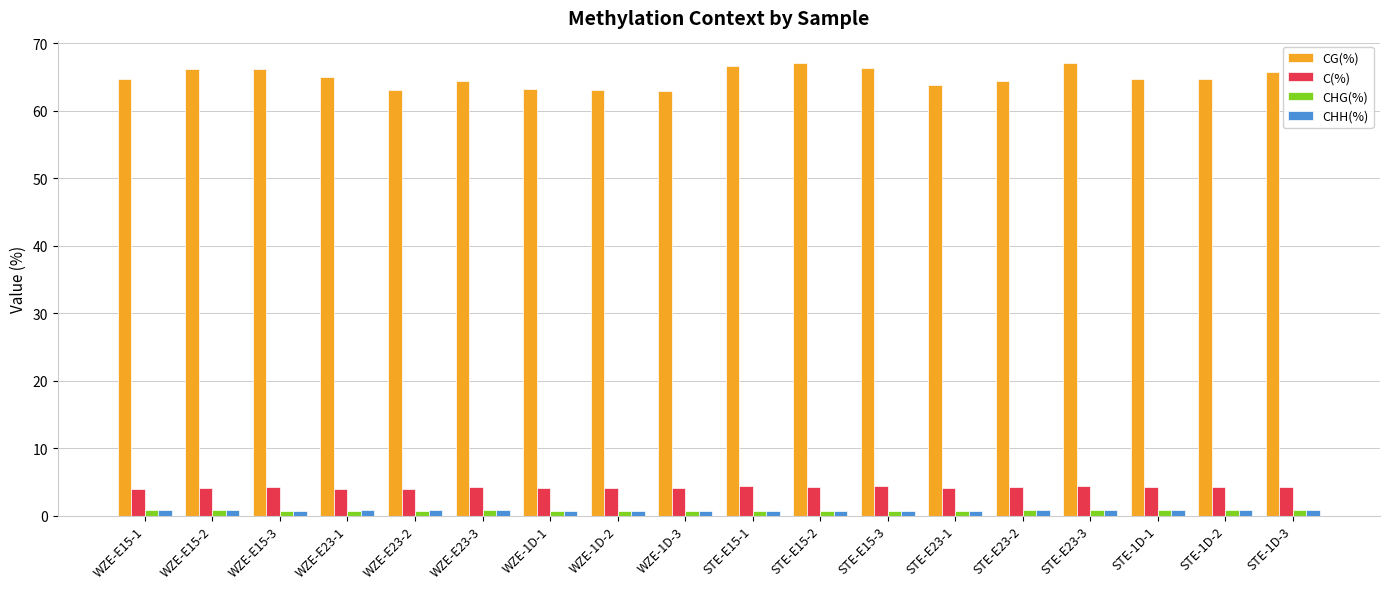

The value of CG(%) at WZE-E15-1 is 64.8. True or false?

True